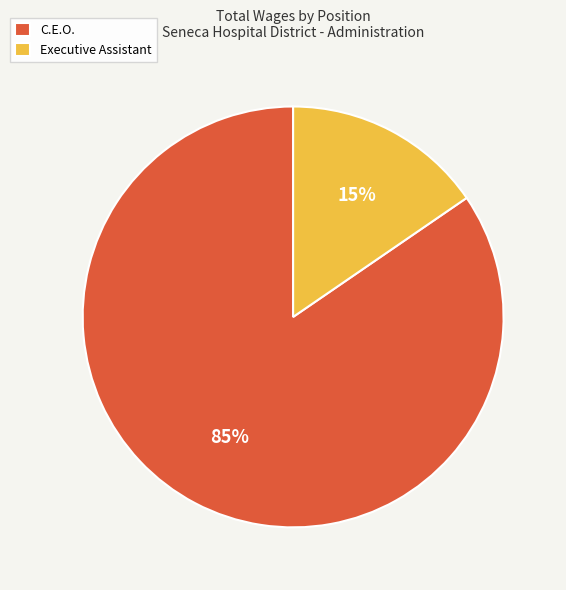

Combined, do C.E.O. and Executive Assistant account for over 50%?

Yes